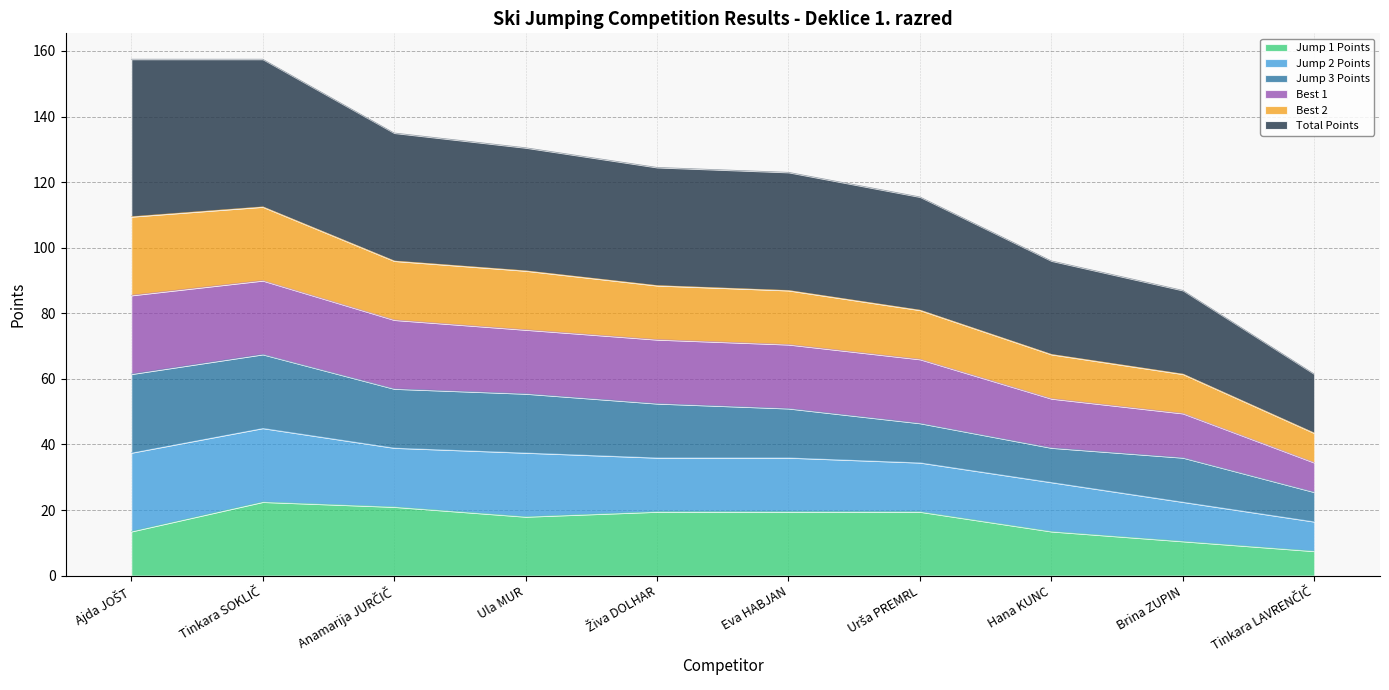

How many interior local valleys does the Jump 1 Points series have?

1